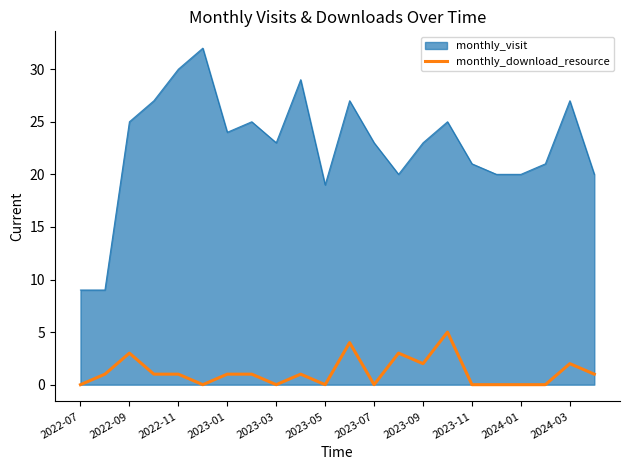

True or false: monthly_download_resource and monthly_visit intersect in this chart.

False